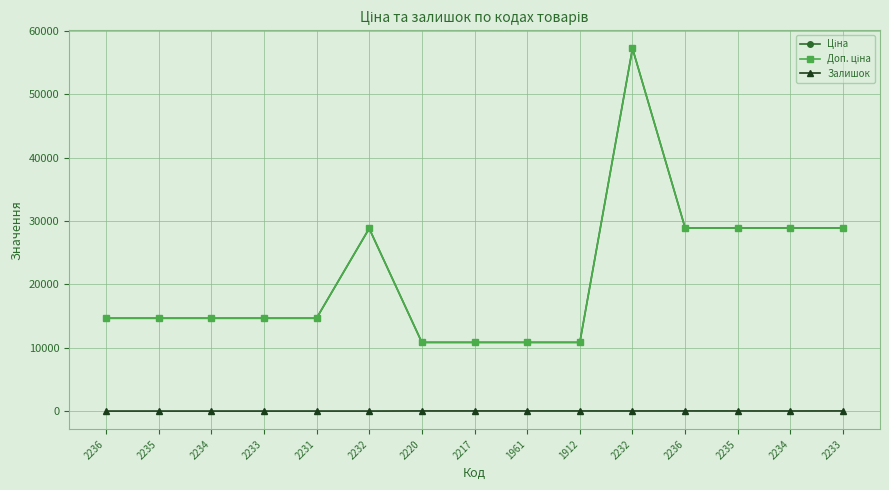

The value of Доп. ціна at 2220 is 10840.1. True or false?

True